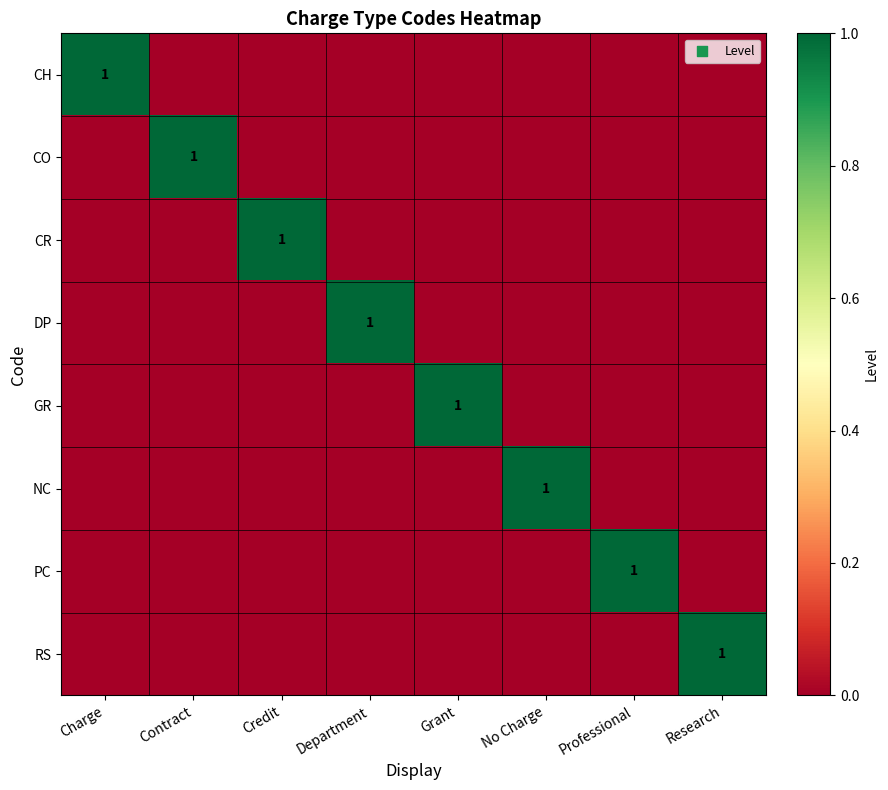

How many data points in DP are above 0?

1